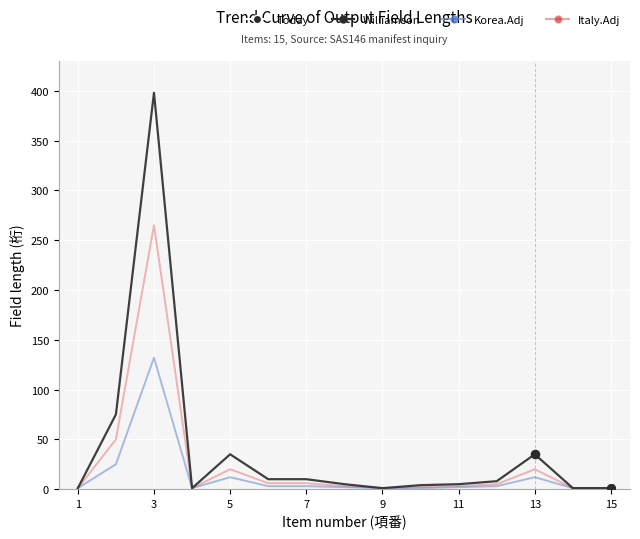

Rank the series by their maximum value, from lowest to highest.

Korea.Adj, Italy.Adj, Williamson